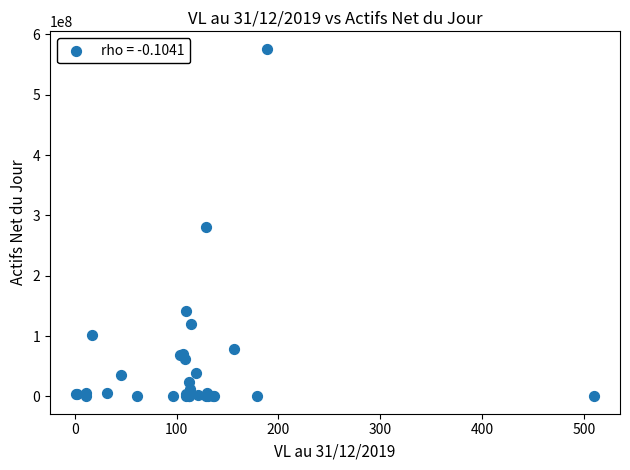

What Y value in the scatter plot is closest to 288136358?

280009412